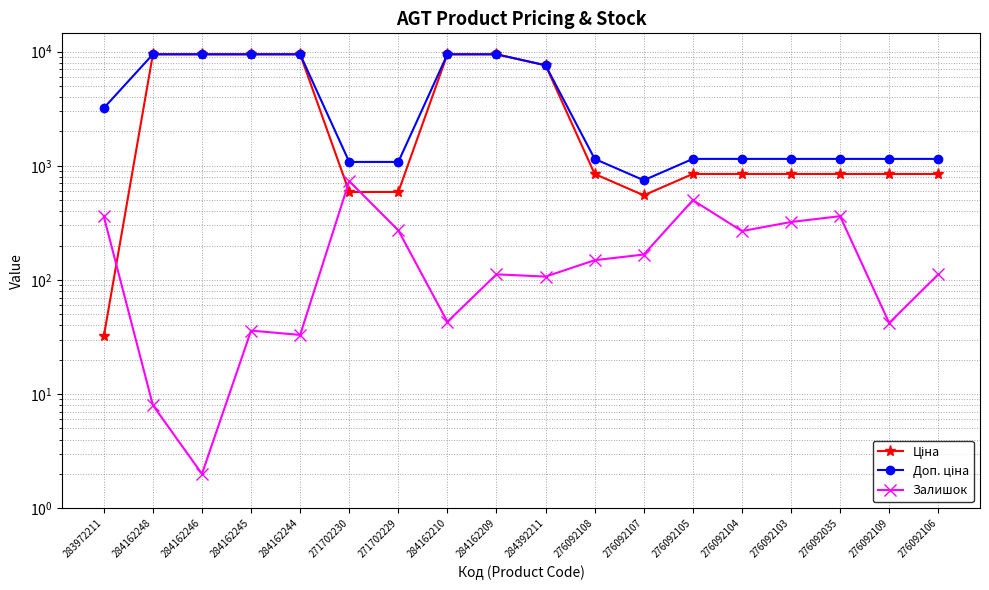

How many data points in Ціна are less than 848?

4